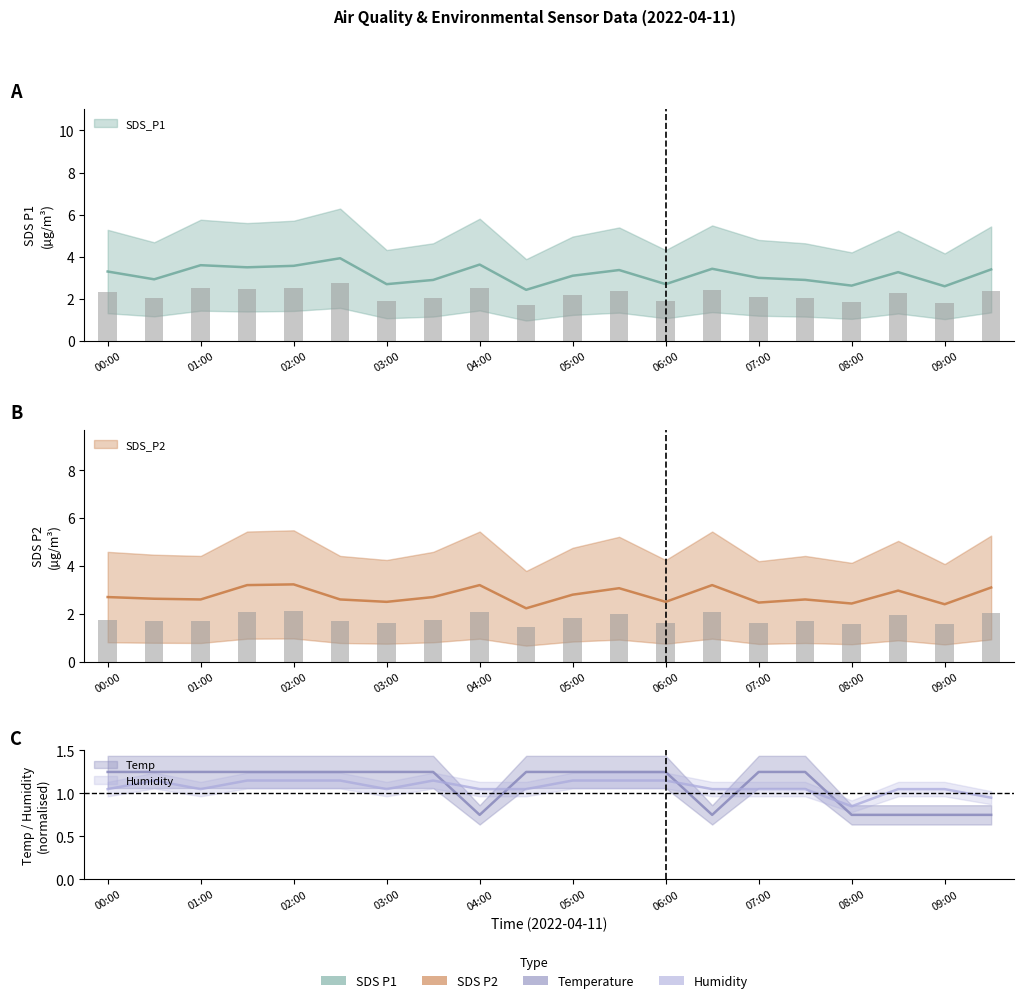

List the series in order of their peak value, highest first.

SDS_P1, SDS_P2, Temp, Humidity